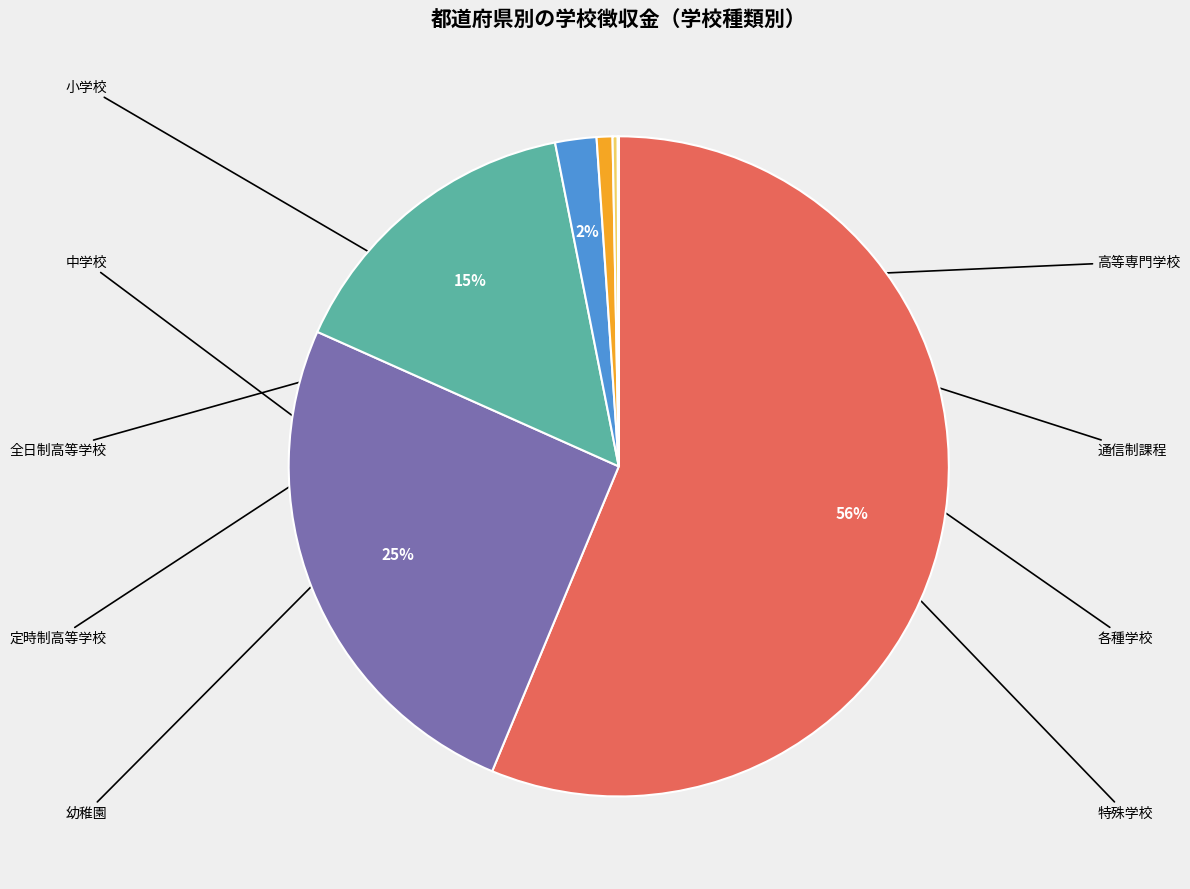

To the nearest percent, what is the combined percentage of 通信制課程 and 全日制高等学校?

15%